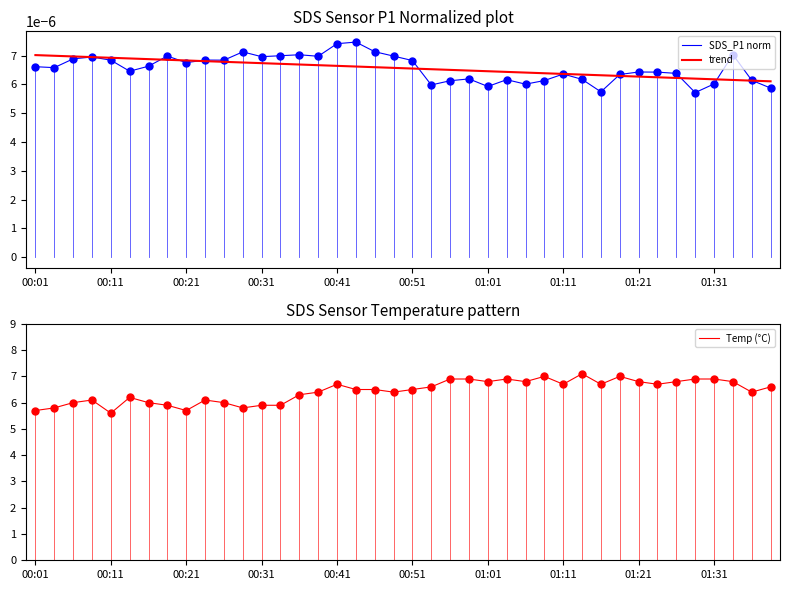

The Temp (°C) series shows 11.8 at 00:41. True or false?

False